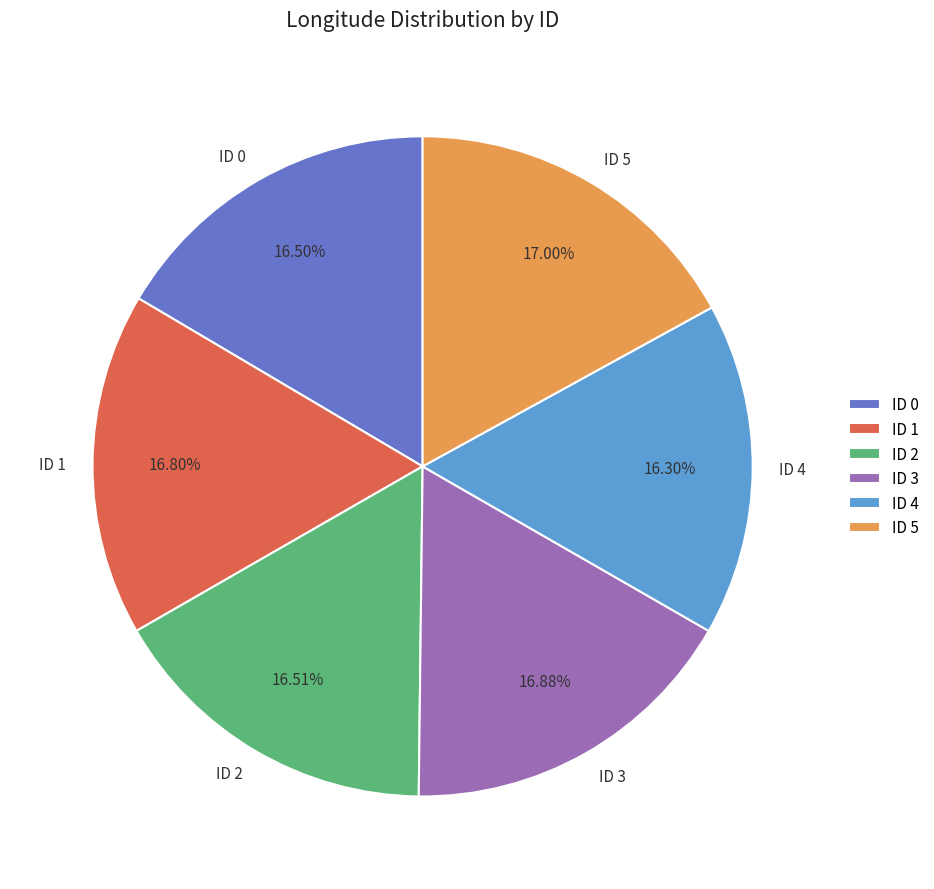

To the nearest percent, what is the difference between the largest and smallest slice percentages?

1%